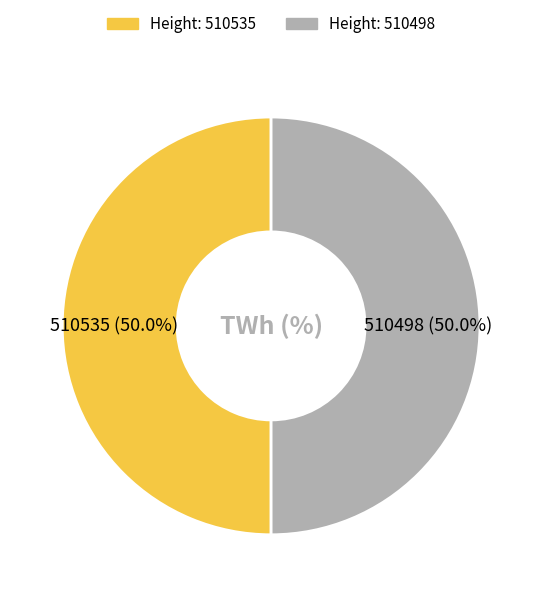

Count the number of slices in the pie.

2